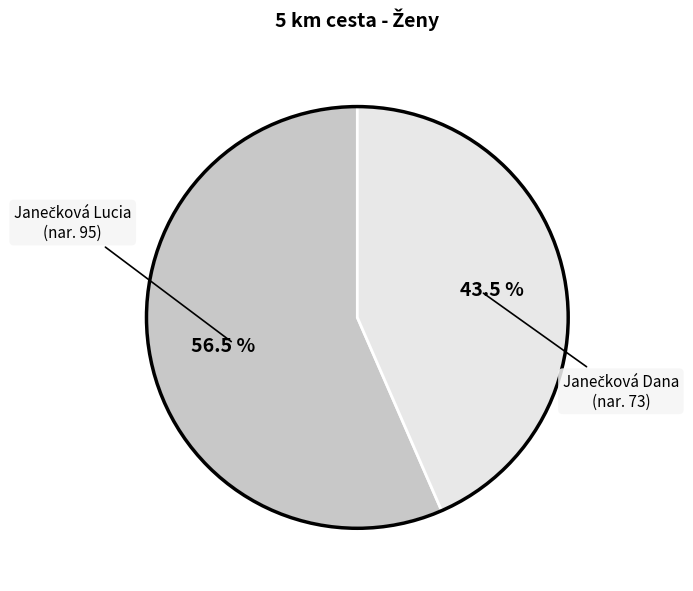

Is there a majority slice in this chart?

Yes